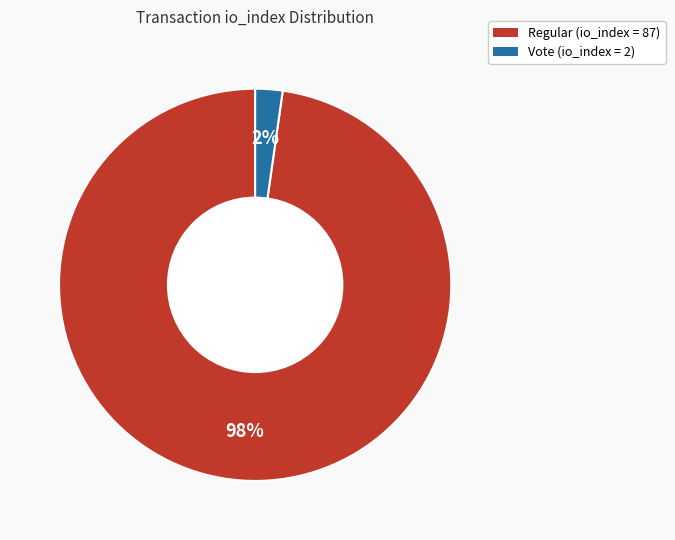

Is the sum of Vote (io_index = 2) and Regular (io_index = 87) greater than half?

Yes